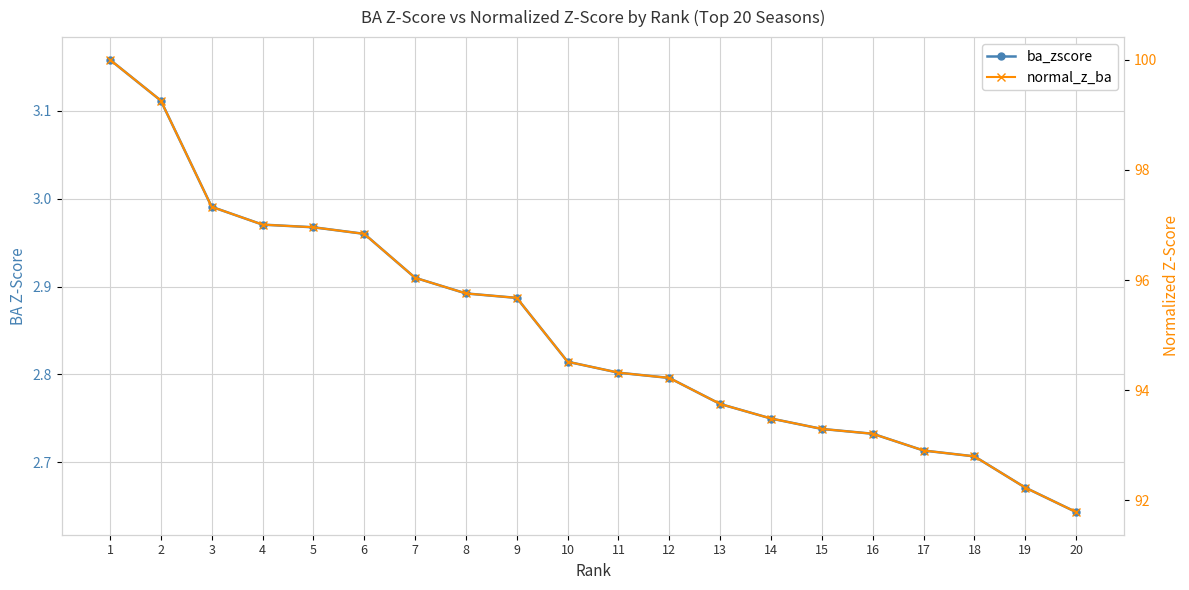

Does the chart have visible grid lines?

Yes